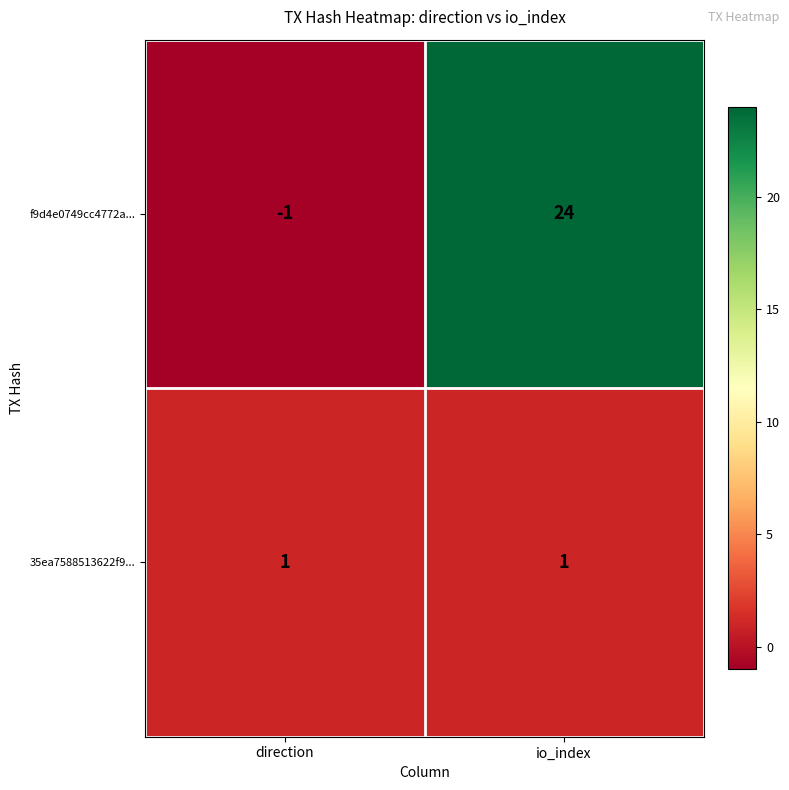

How many values in the f9d4e0749cc4772a... series are below 24?

1